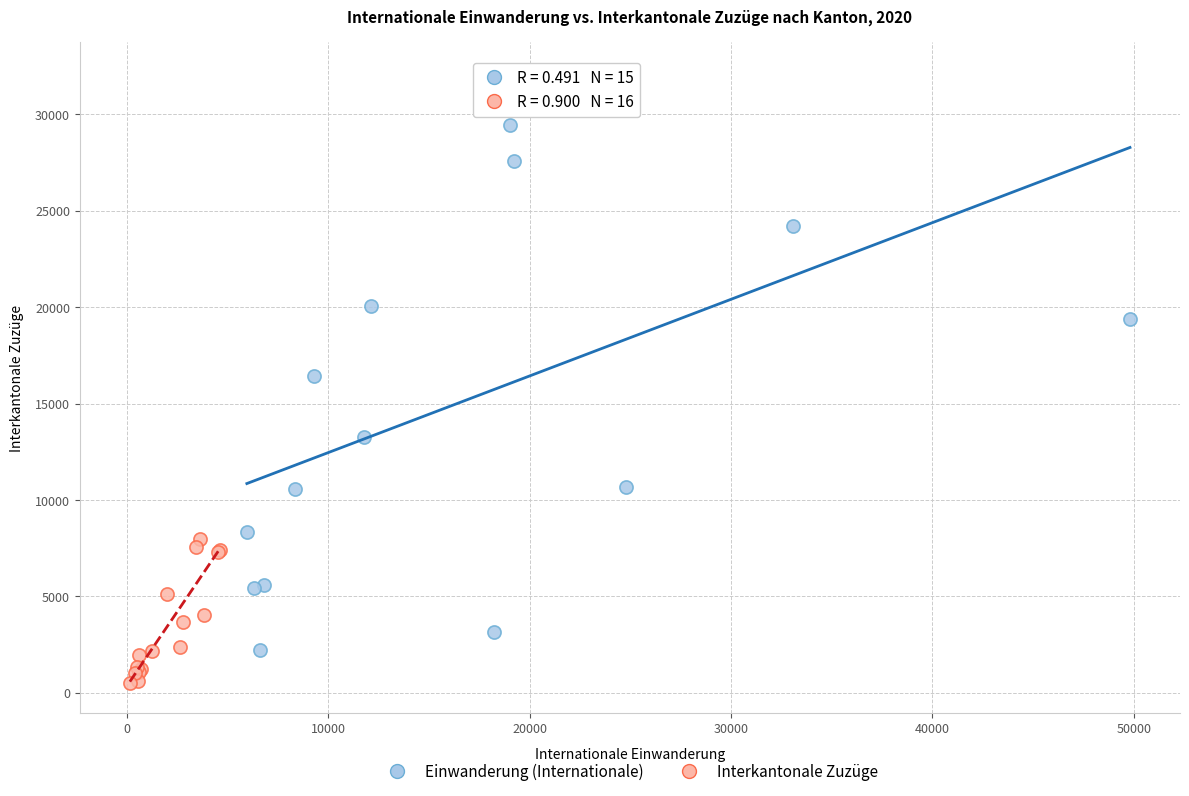

Which series contains the lowest Y value?

Interkantonale Zuzüge